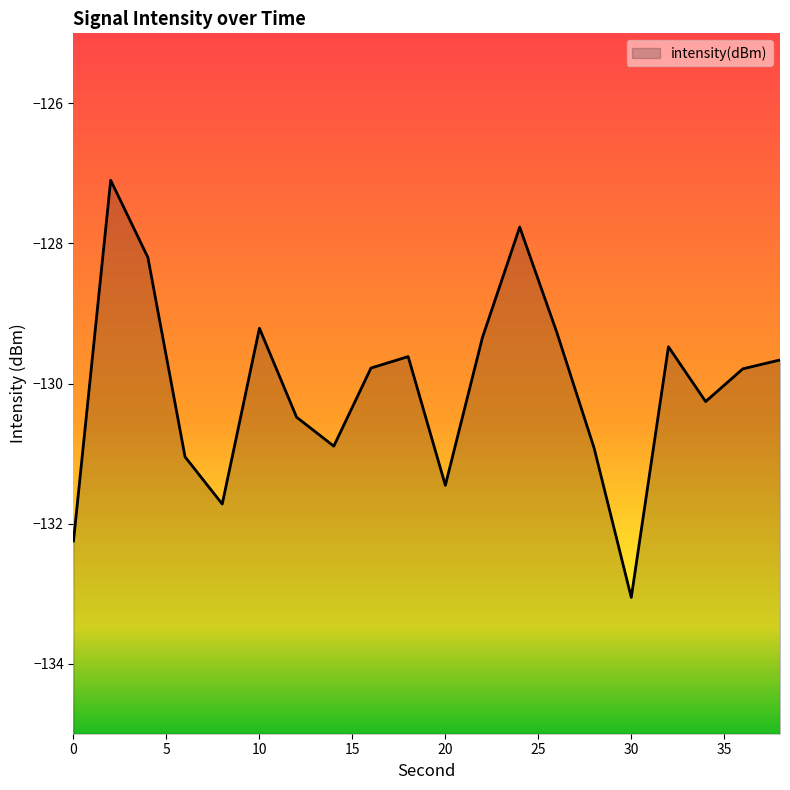

At which label is the value closest to -130?

36